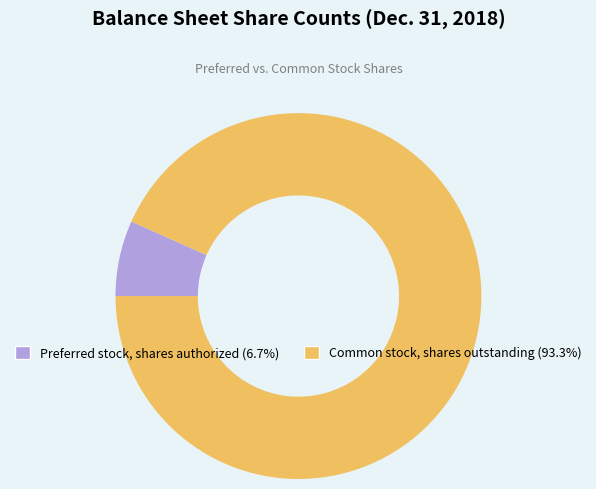

What is the largest slice in the pie chart?

Common stock, shares outstanding